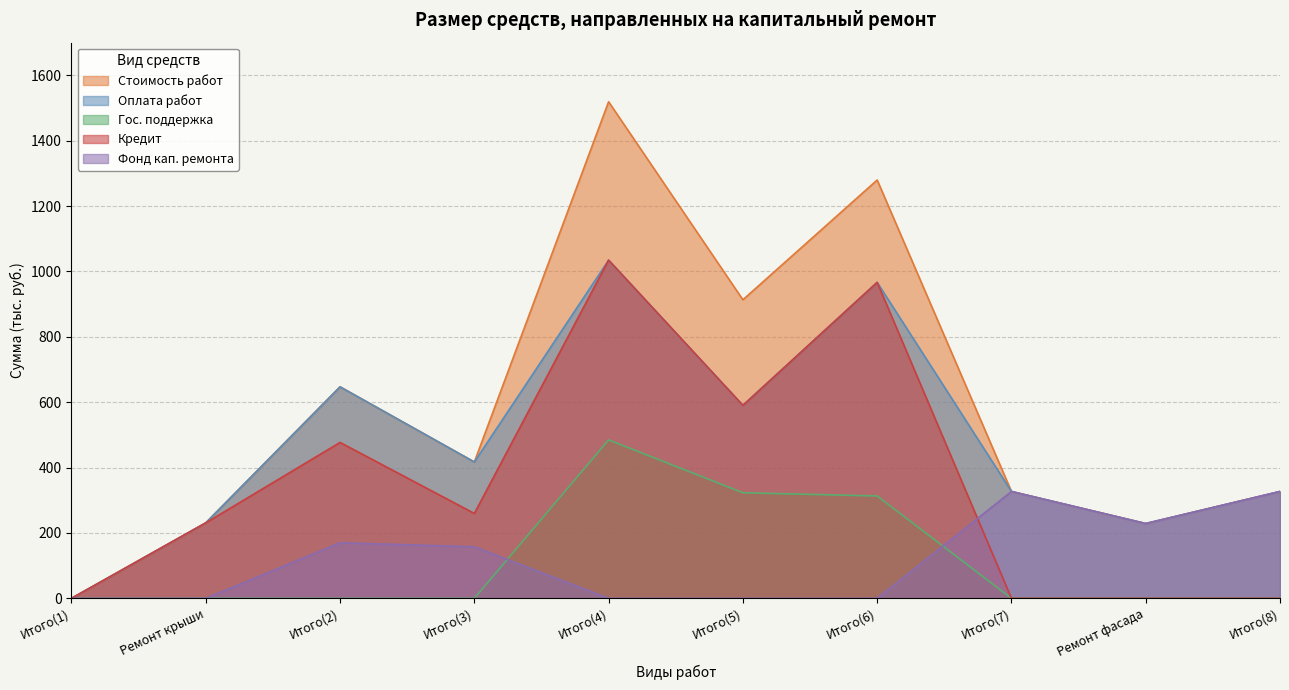

What is the greatest value displayed?

1519.3